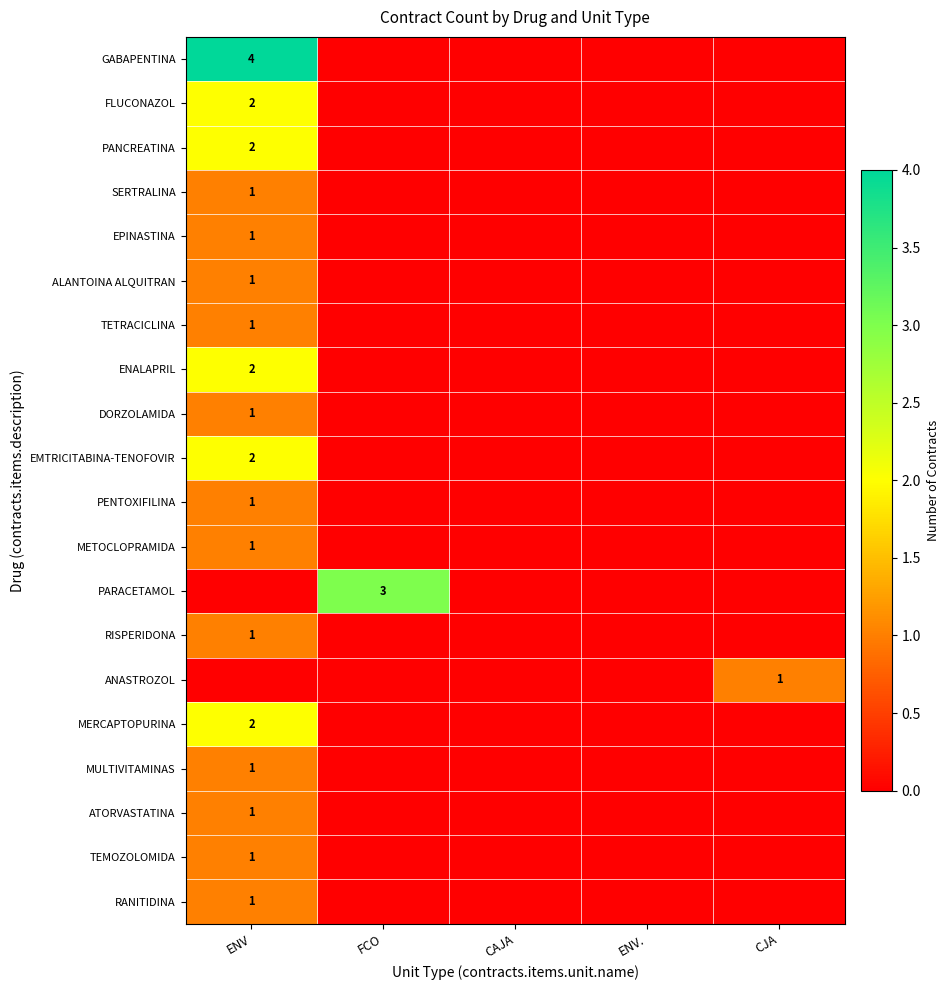

True or false: ANASTROZOL has a value of 0 at CJA.

False